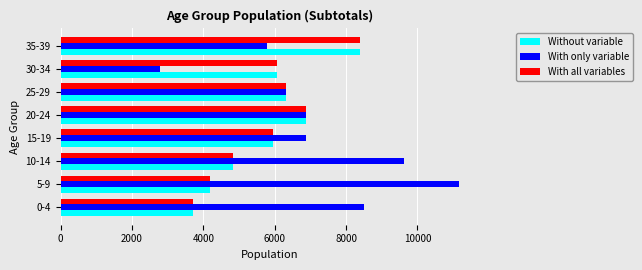

At which category is the sum across all series the highest?

35-39